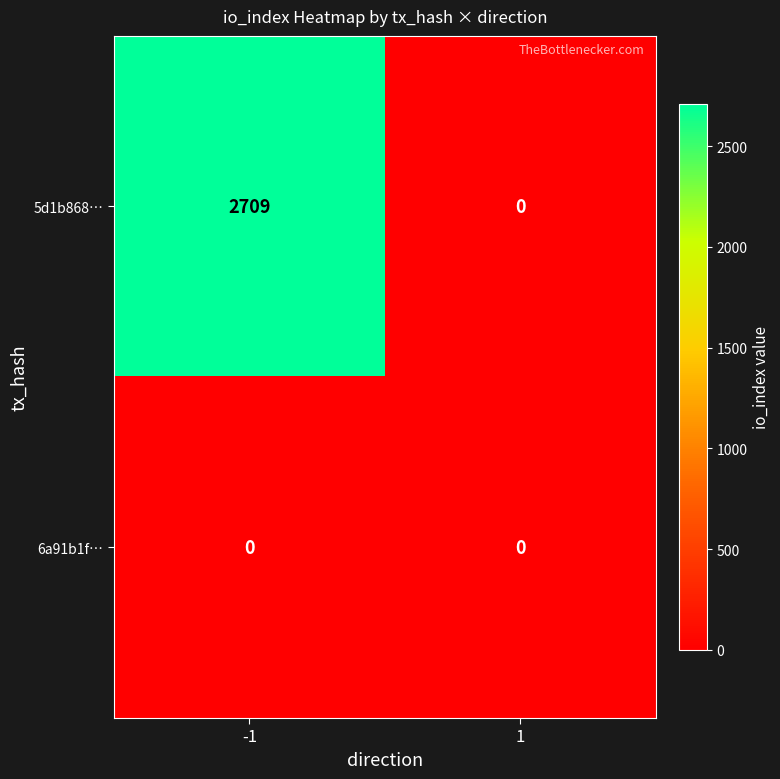

True or false: 6a91b1f… has a value of 0 at -1.

True